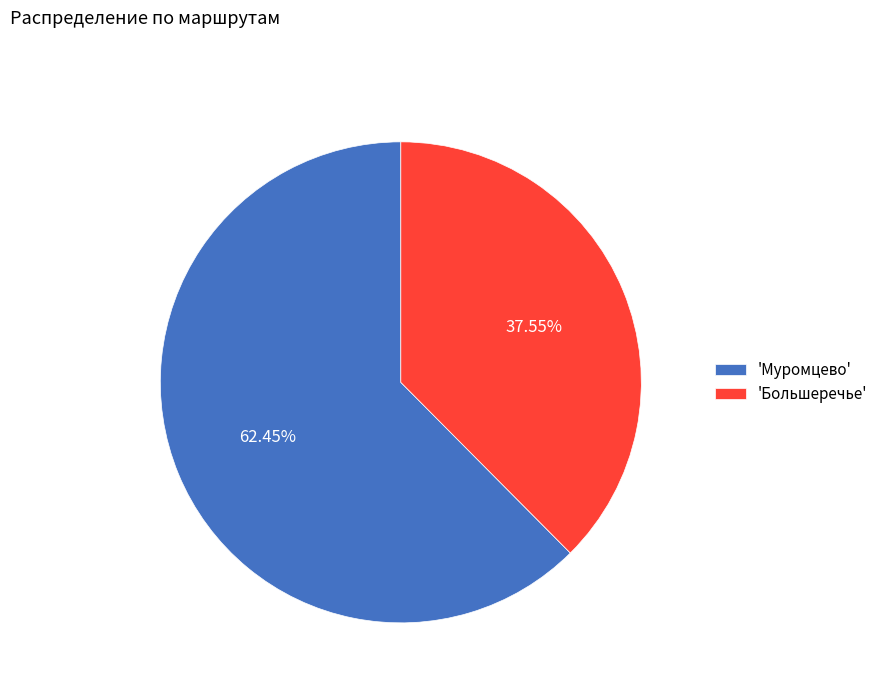

Which category has the smallest portion of the pie?

'Большеречье'